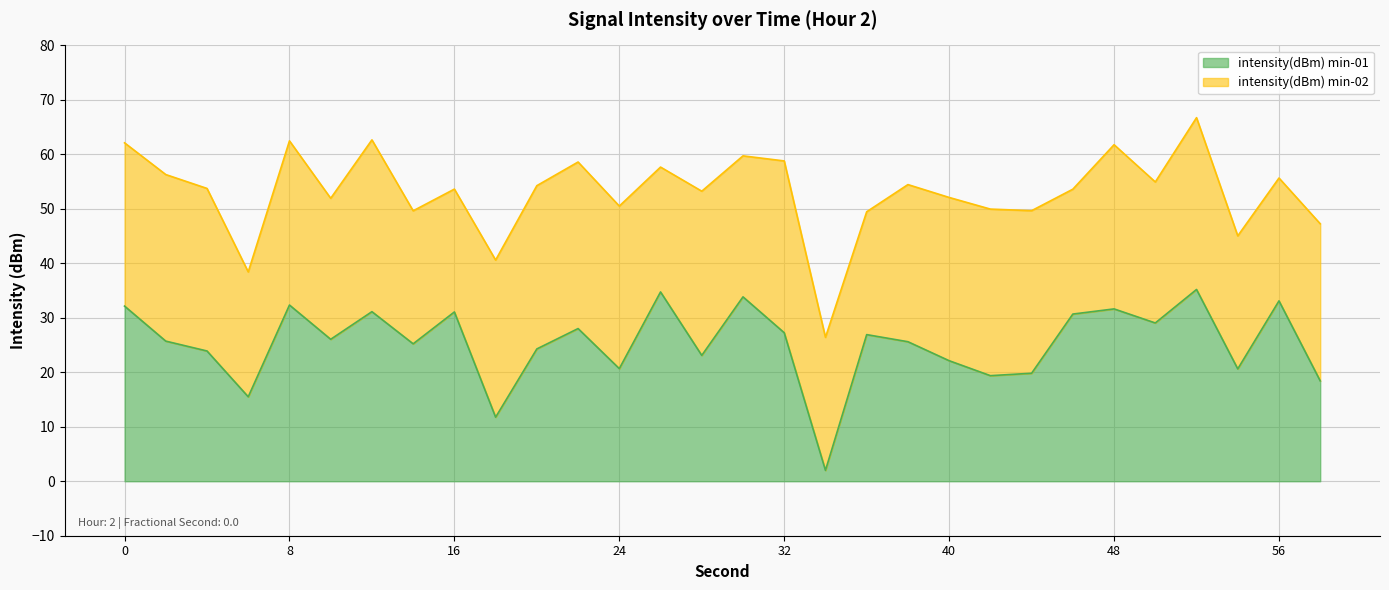

How many points are higher than both their immediate neighbors (excluding endpoints)?

10